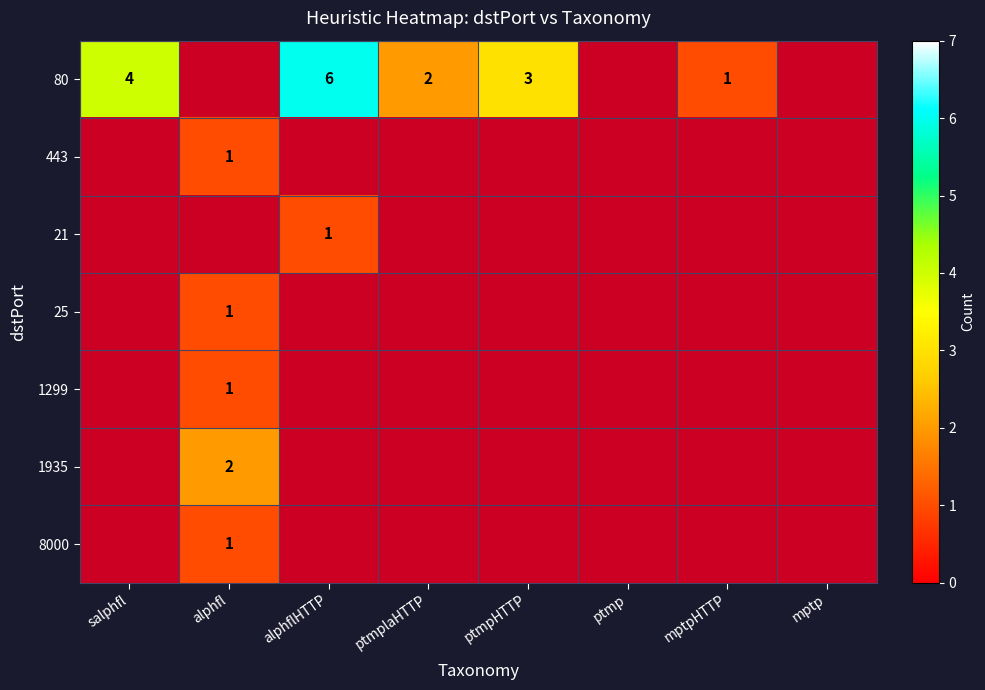

At how many categories does at least one series exceed 1?

5